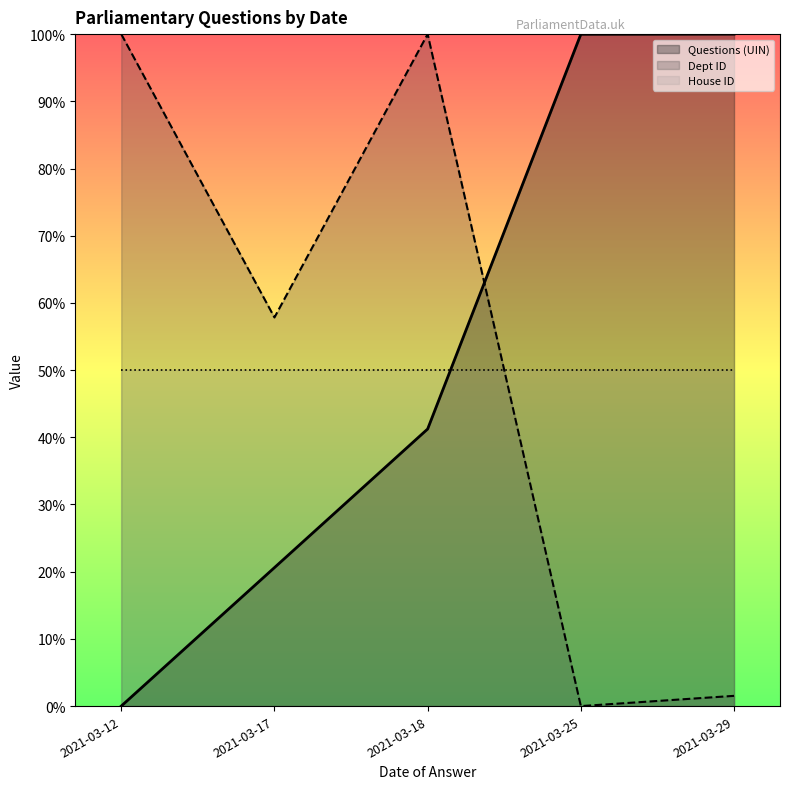

True or false: Dept ID has more than 0 points higher than both neighbors.

True